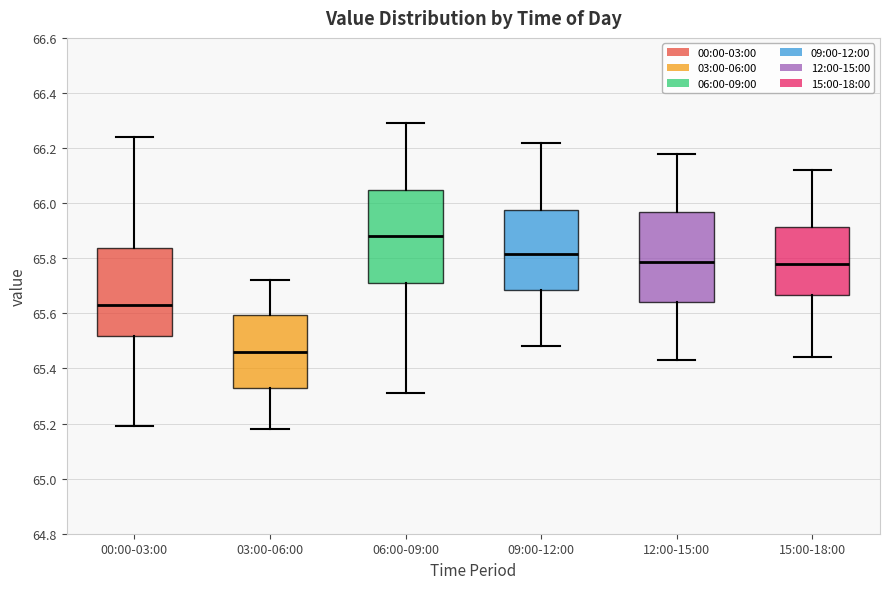

Where does the lower whisker of the box for 12:00-15:00 end on the y-axis? The values are not printed on the chart, so give them approximately, as read against the axis.

65.44